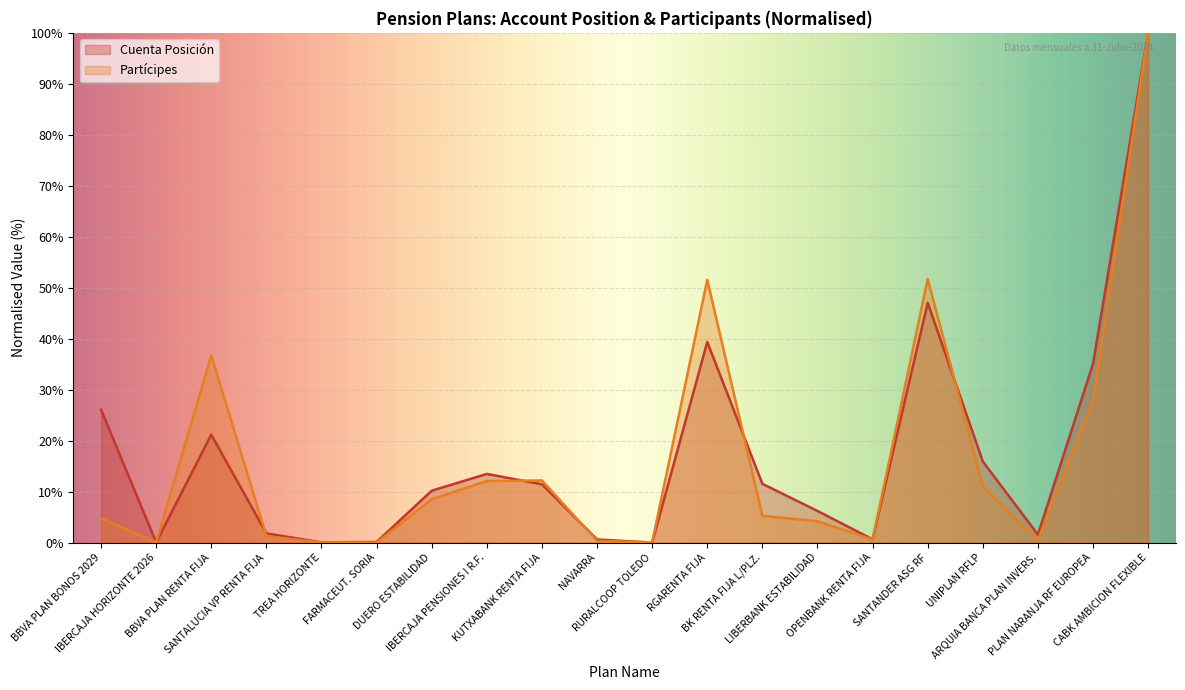

At which label does Cuenta Posición reach its minimum?

RURALCOOP TOLEDO